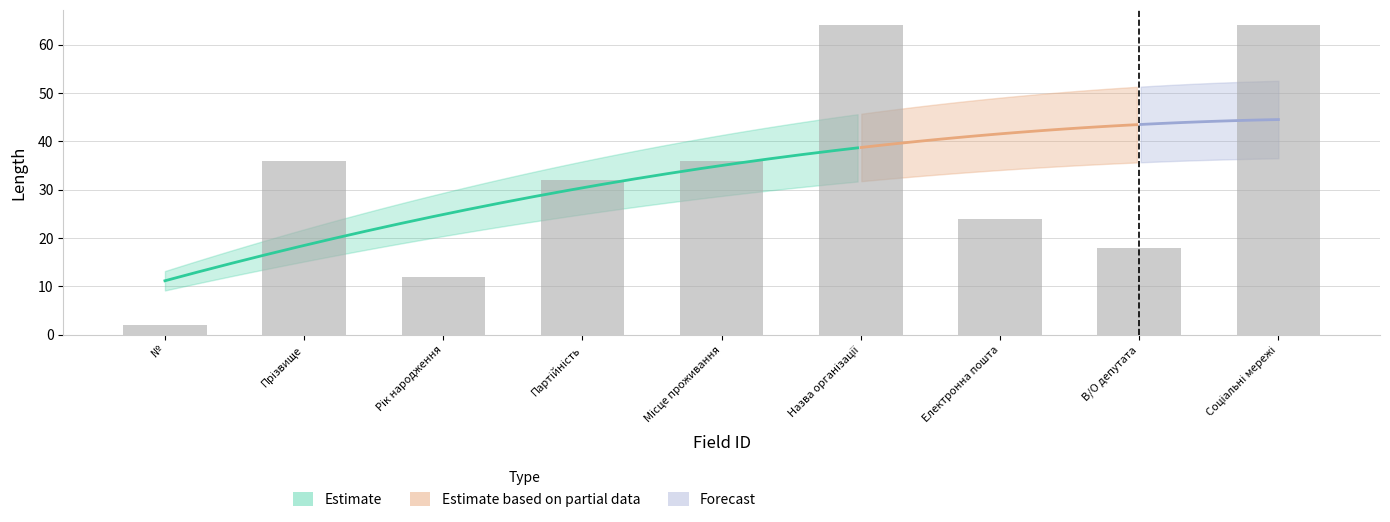

What is the value of the 2nd bar from the left?

36